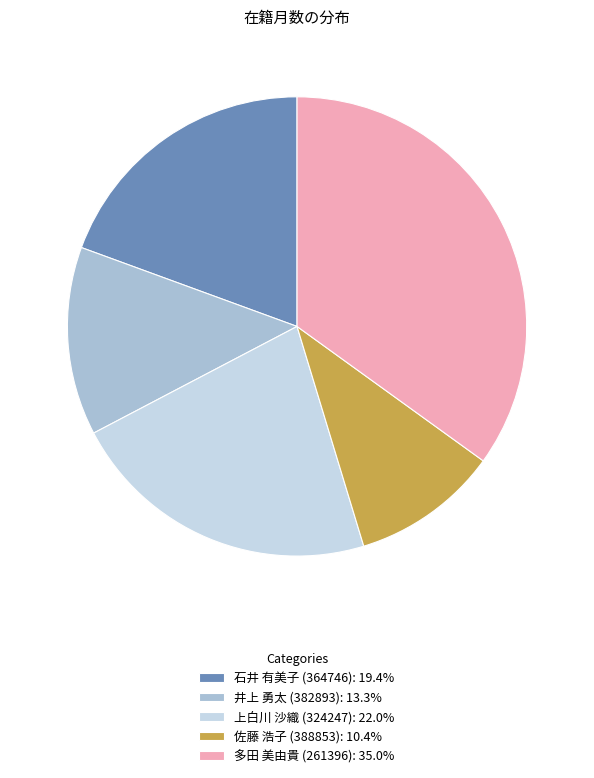

Is 多田 美由貴 (261396): 35.0% the majority of the pie?

No